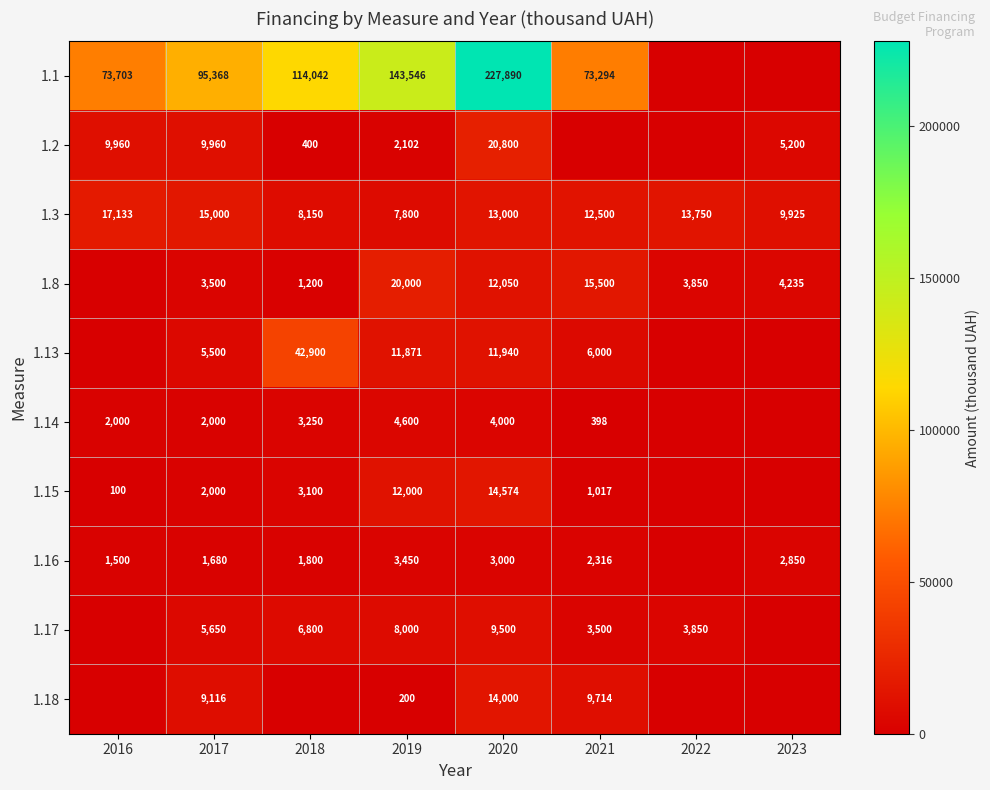

True or false: 1.17 has a value of 6800 at 2018.

True